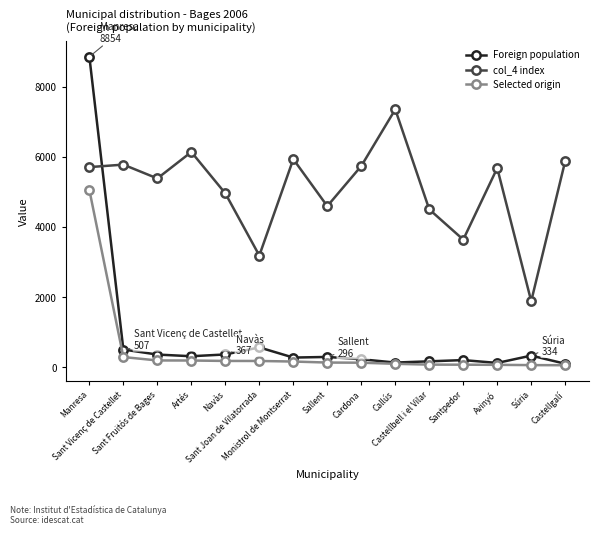

True or false: Selected origin and col_4 index intersect in this chart.

False